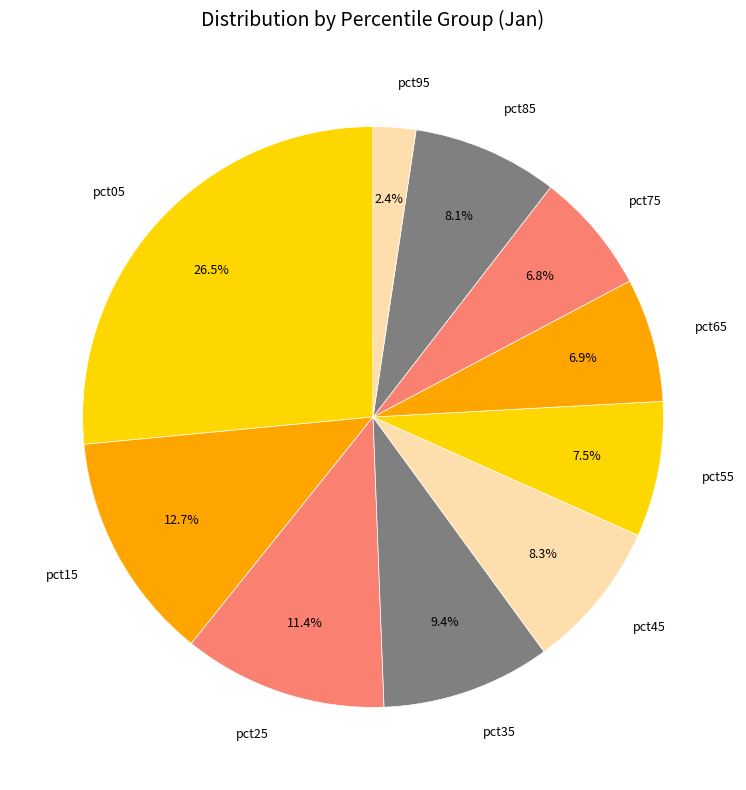

Approximately how many times larger is the value at pct15 compared to pct85?

1.6